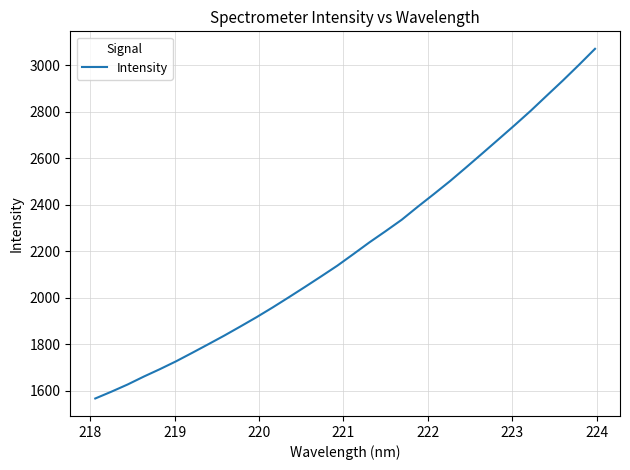

How many lines are shown in the chart?

1